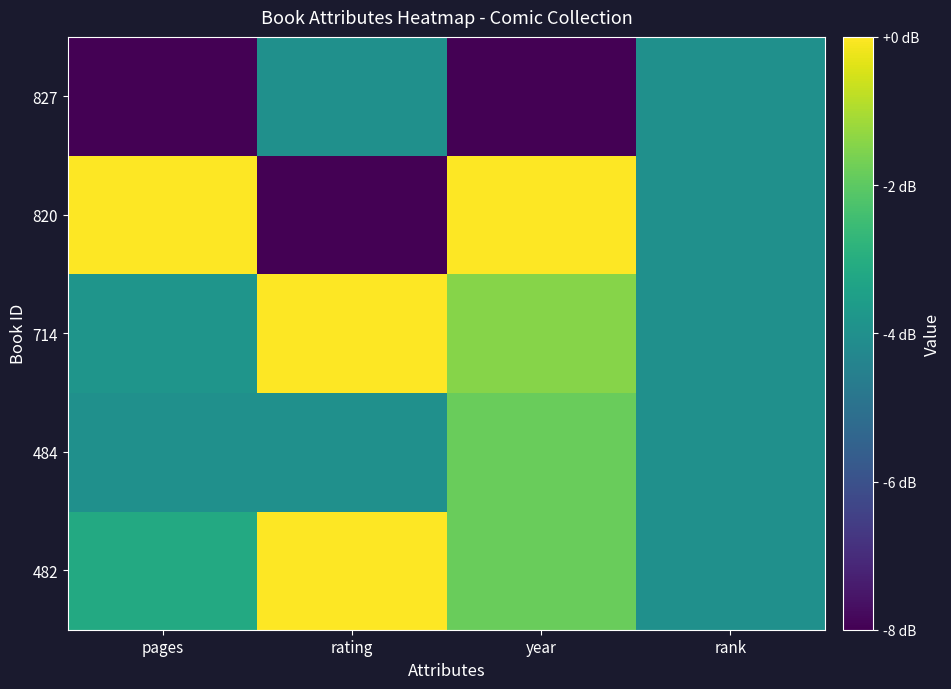

Reading left to right, list all the values displayed in this chart.

482: pages=-3.1	rating=0.0	year=-1.8	rank=-4.0
484: pages=-4.0	rating=-4.0	year=-1.8	rank=-4.0
714: pages=-3.8	rating=0.0	year=-1.5	rank=-4.0
820: pages=0.0	rating=-8.0	year=0.0	rank=-4.0
827: pages=-8.0	rating=-4.0	year=-8.0	rank=-4.0